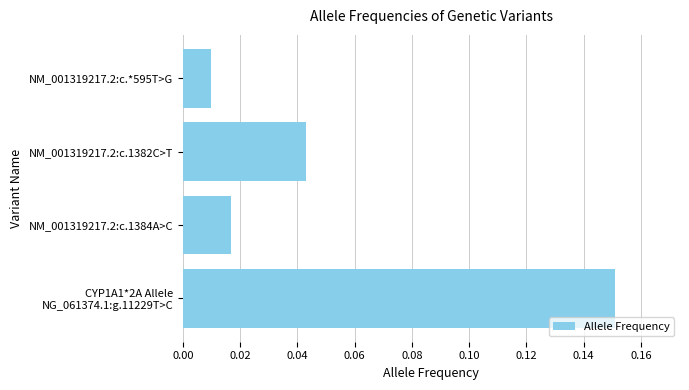

True or false: the data shows 0.1 at NM_001319217.2:c.1382C>T.

False